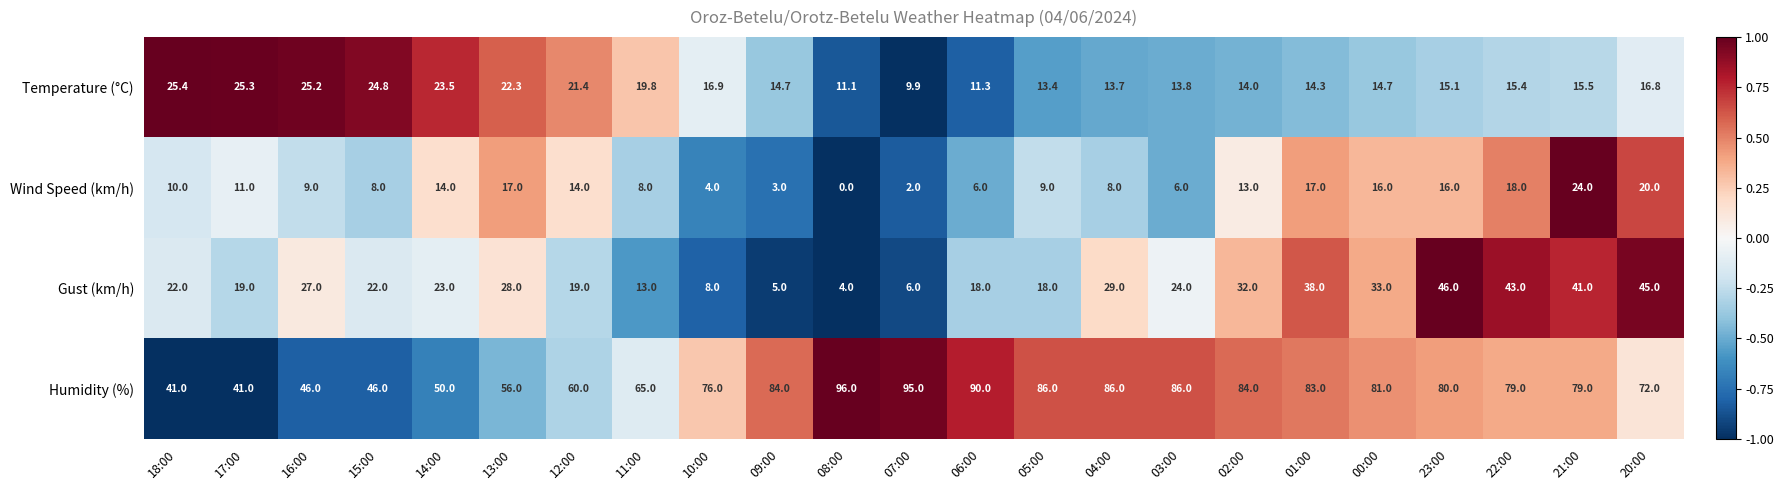

Rank the series by their maximum value, from highest to lowest.

Humidity (%), Gust (km/h), Temperature (°C), Wind Speed (km/h)